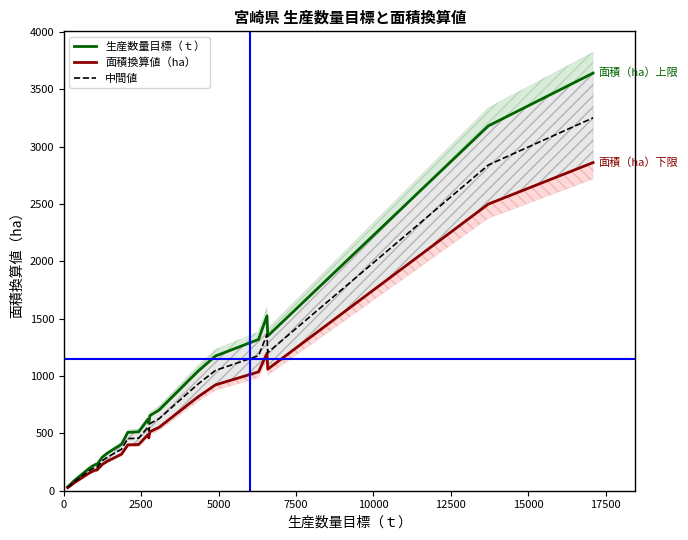

What are all the series names shown in the legend?

生産数量目標（ｔ）, 面積換算値（ha）, 中間値